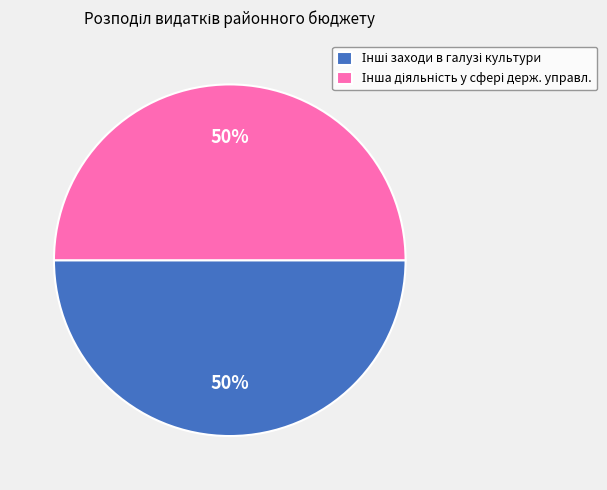

How many segments does this pie chart have?

2